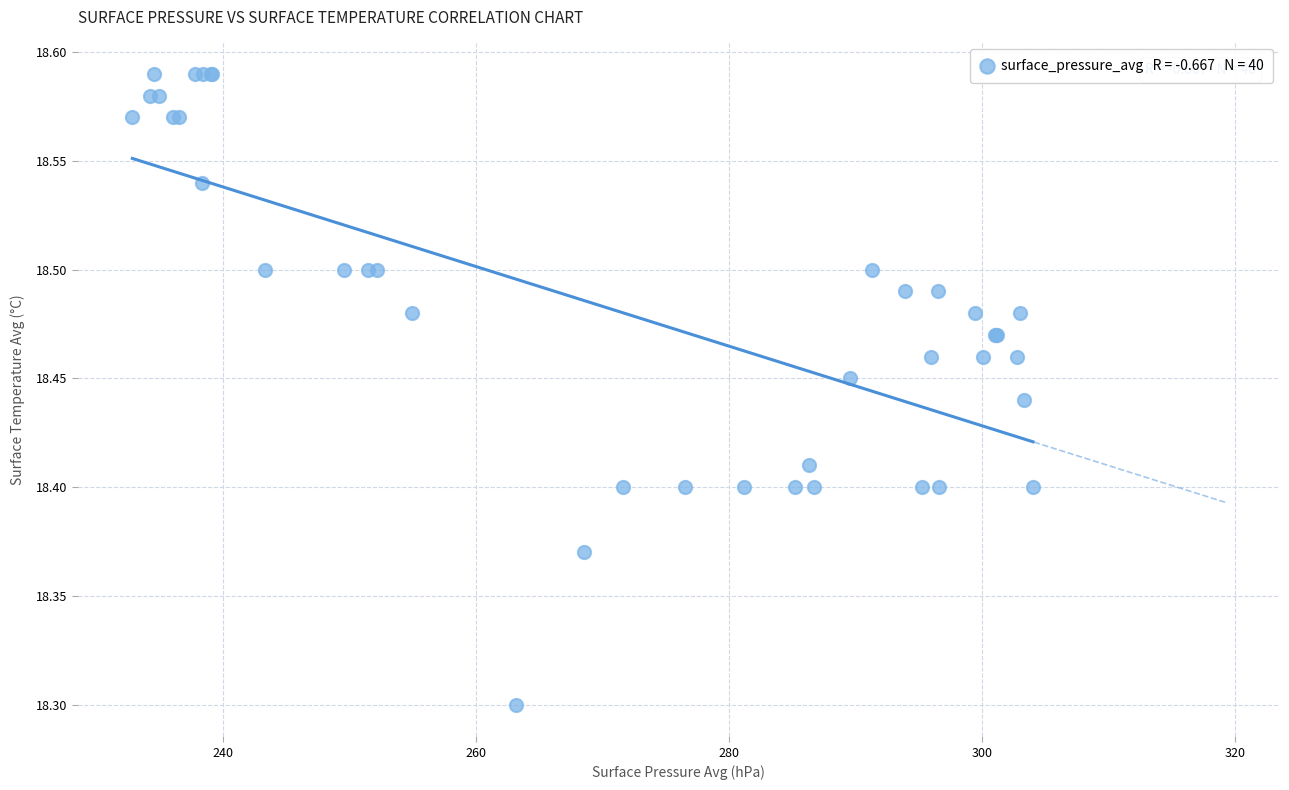

What Y value in the scatter plot is closest to 18?

18.3